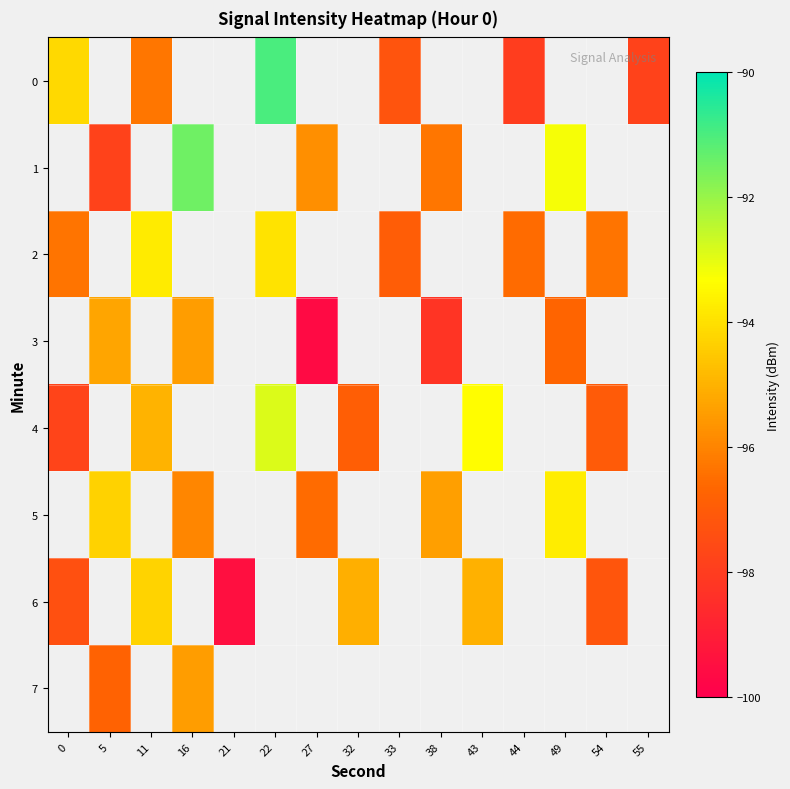

What is the approximate value of row_0 at 11?

-96.3